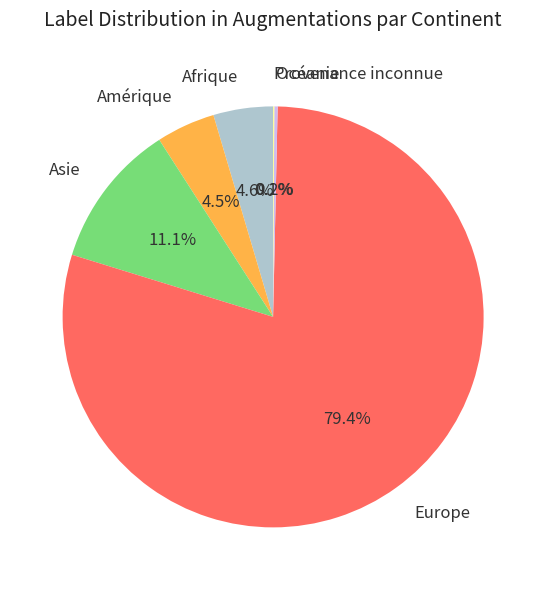

What percentage do Asie and Afrique together represent?

15.7%